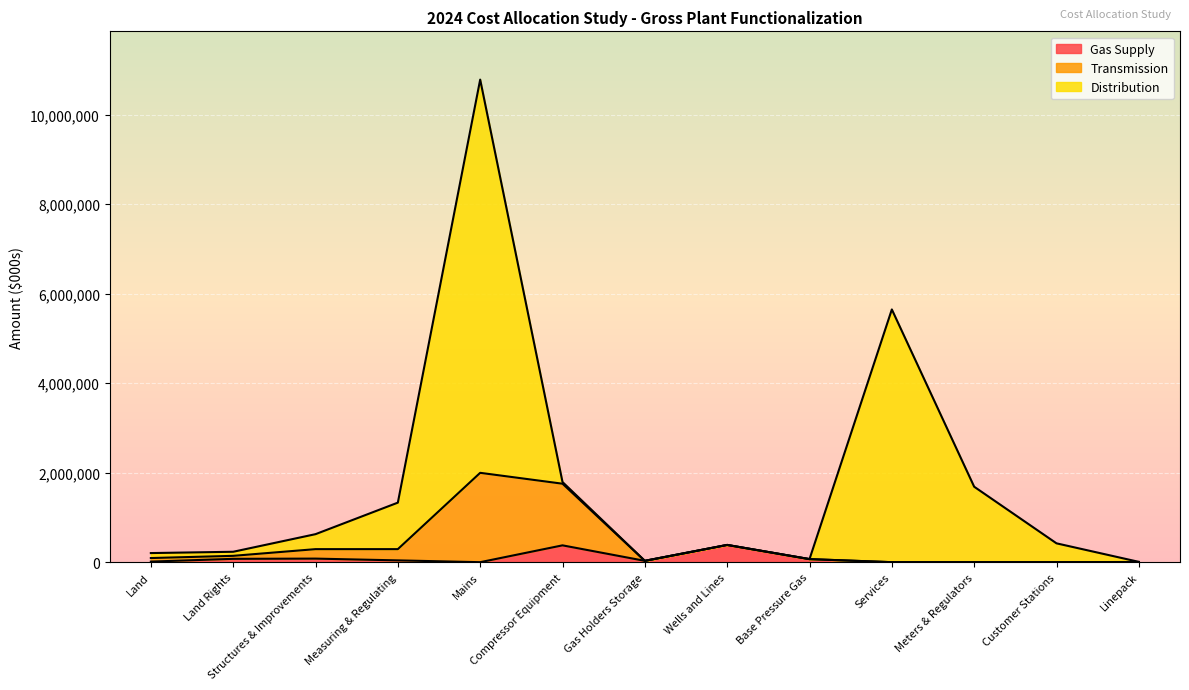

Which series changed the most between Compressor Equipment and Services?

Distribution